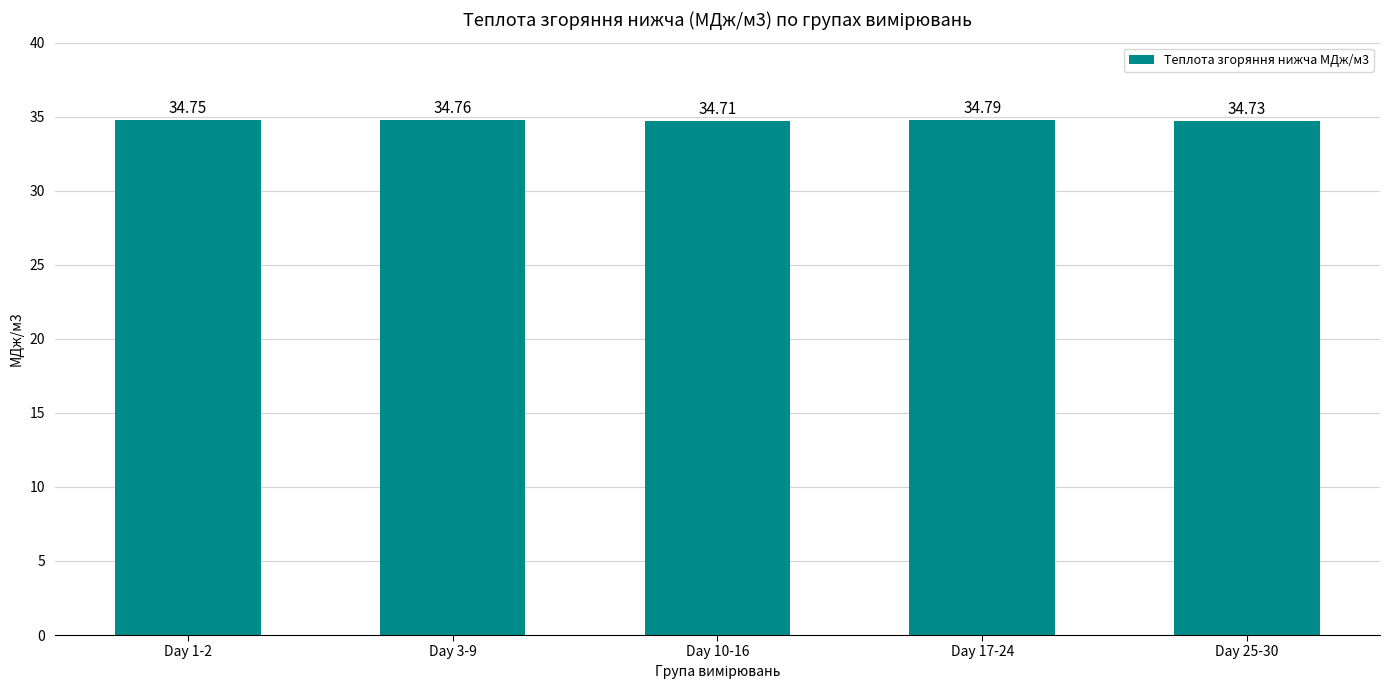

Reading right to left, transcribe all the data shown in this chart.

34.7	34.8	34.7	34.8	34.8